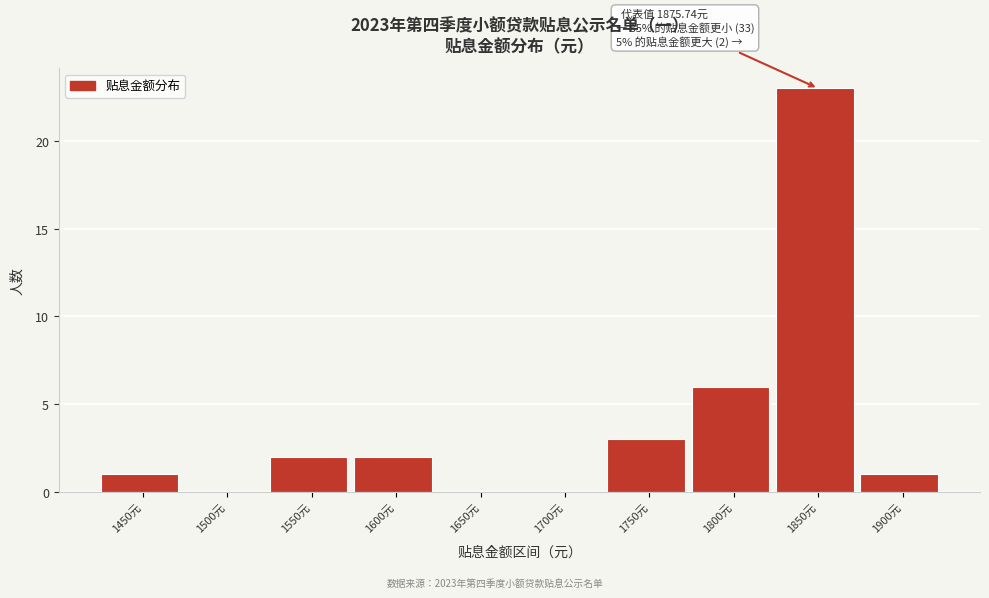

Reading left to right, list all the values displayed in this chart.

1450元=1	1500元=0	1550元=2	1600元=2	1650元=0	1700元=0	1750元=3	1800元=6	1850元=23	1900元=1